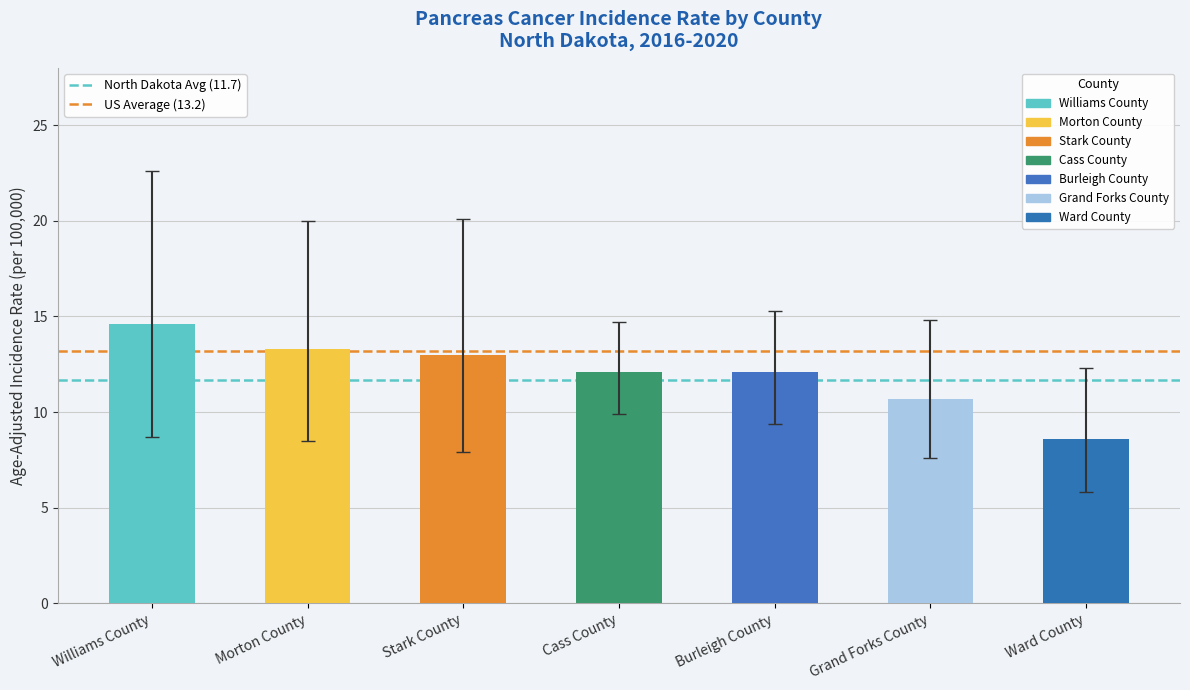

Where is the data nearest to the value 11?

Grand Forks County